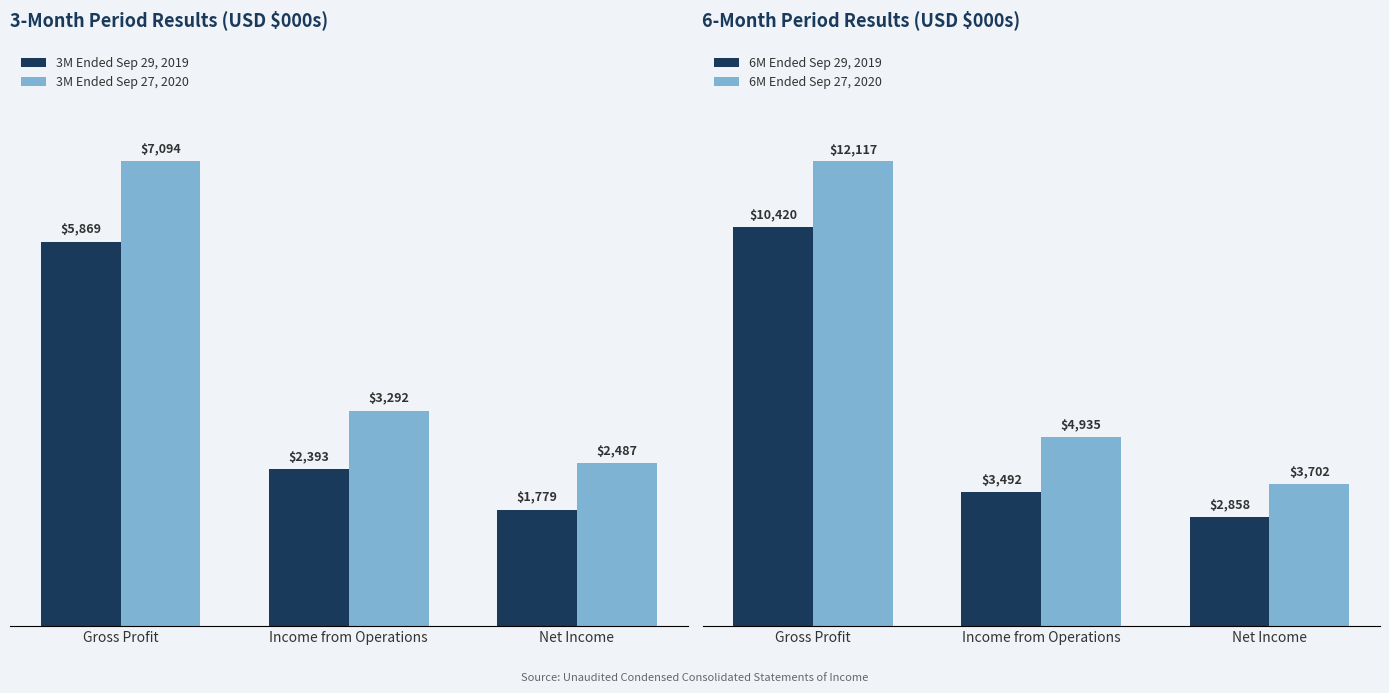

Is it true that 6M Ended Sep 27, 2020 equals 6357 at Net Income?

False